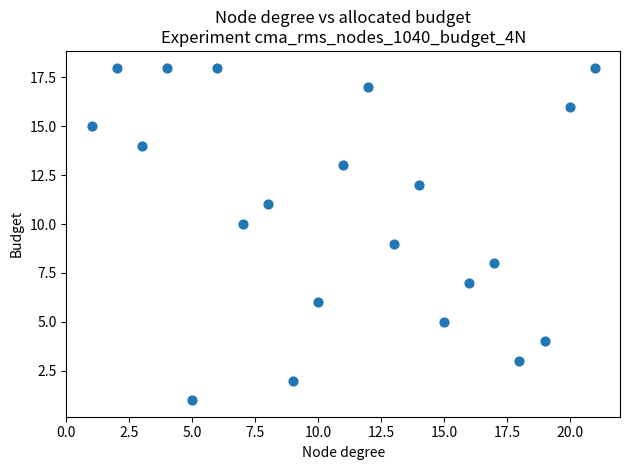

What is the range of Y values (max minus min)?

17